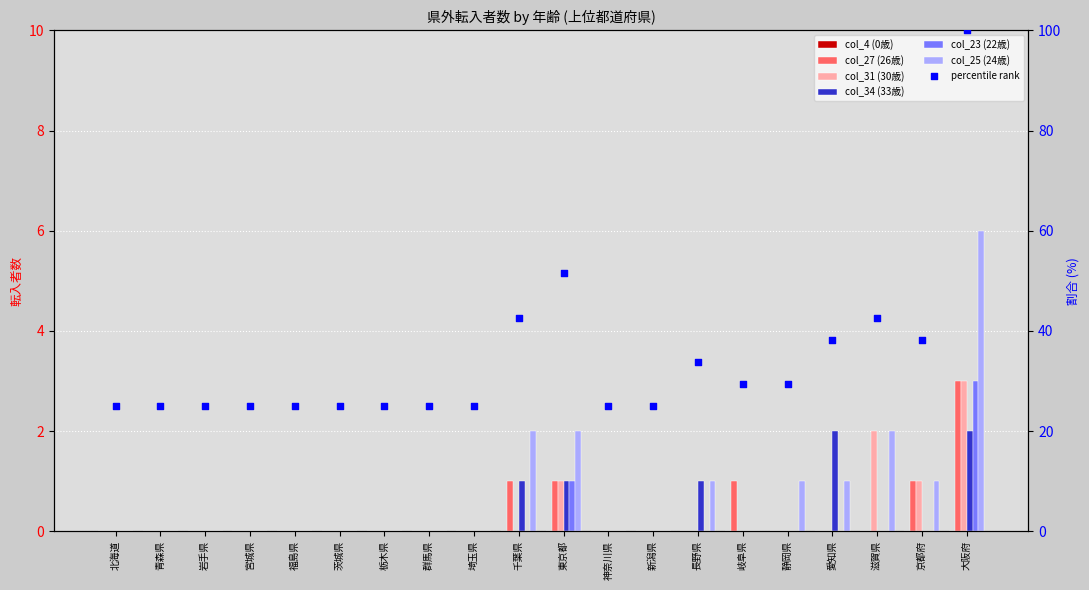

At which category is the sum across all series the highest?

大阪府